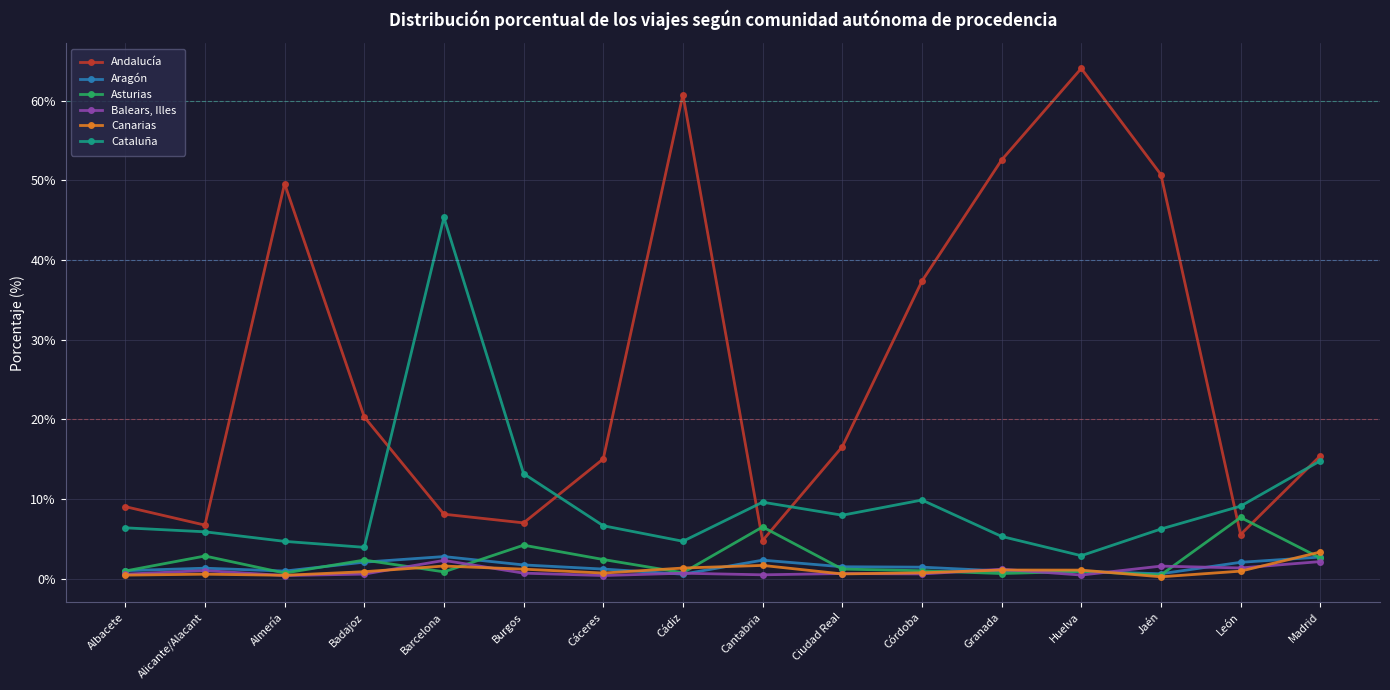

The Canarias series shows 1.7 at Cantabria. True or false?

True